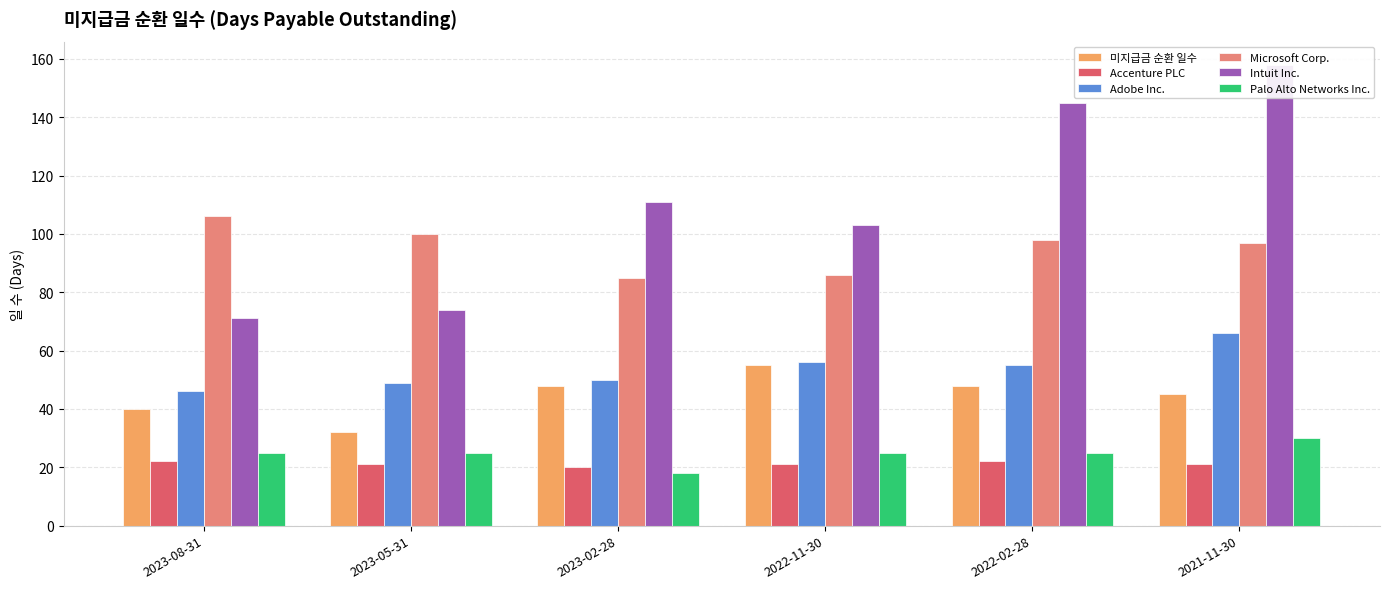

What is the difference between the 미지급금 순환 일수 values at 2022-11-30 and 2021-11-30?

10